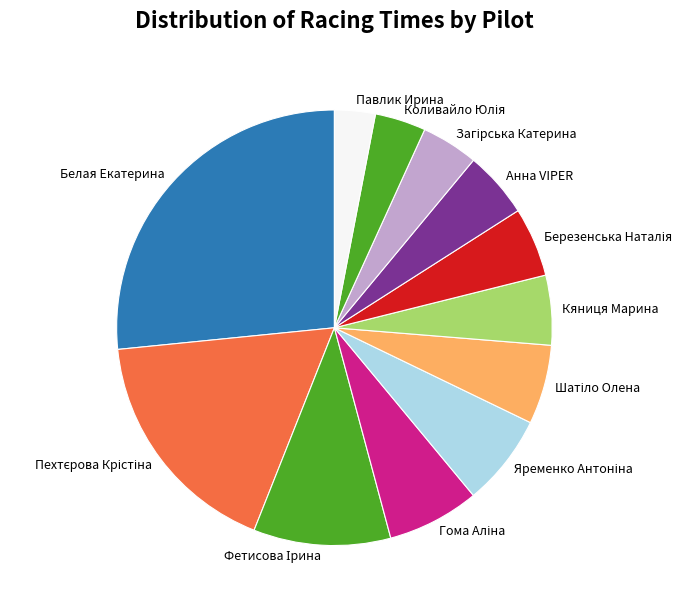

Which slice is the largest?

Белая Екатерина